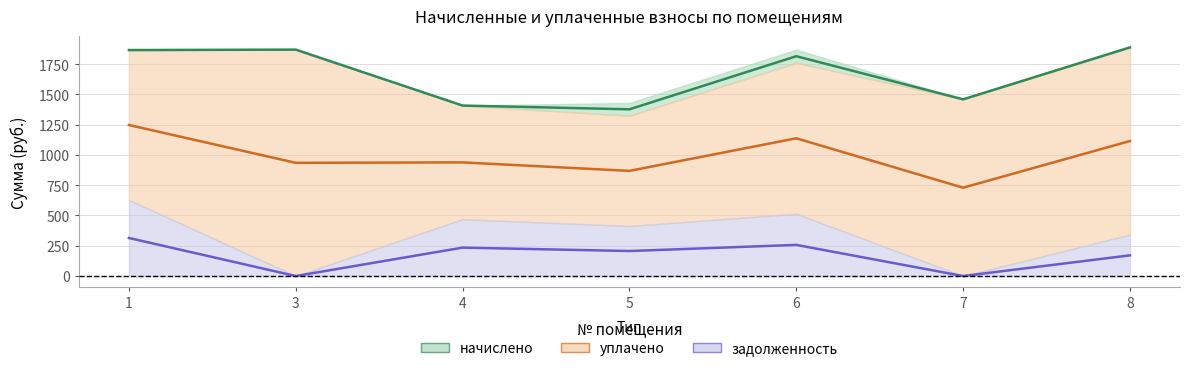

At which category does the chart reach its peak across all series?

8